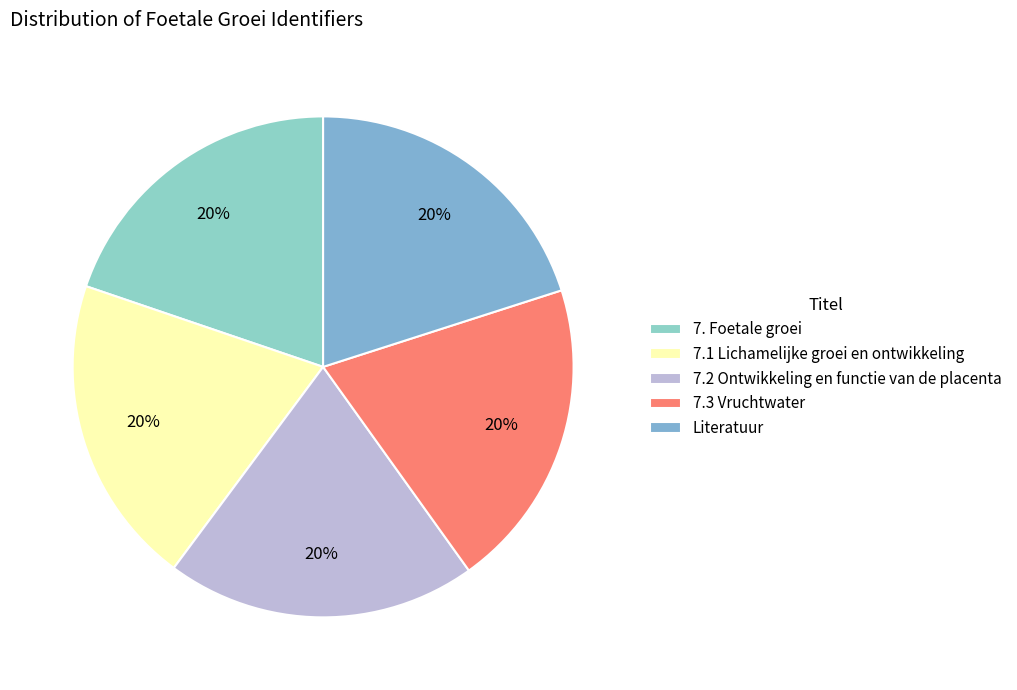

How many slices are in this pie chart?

5